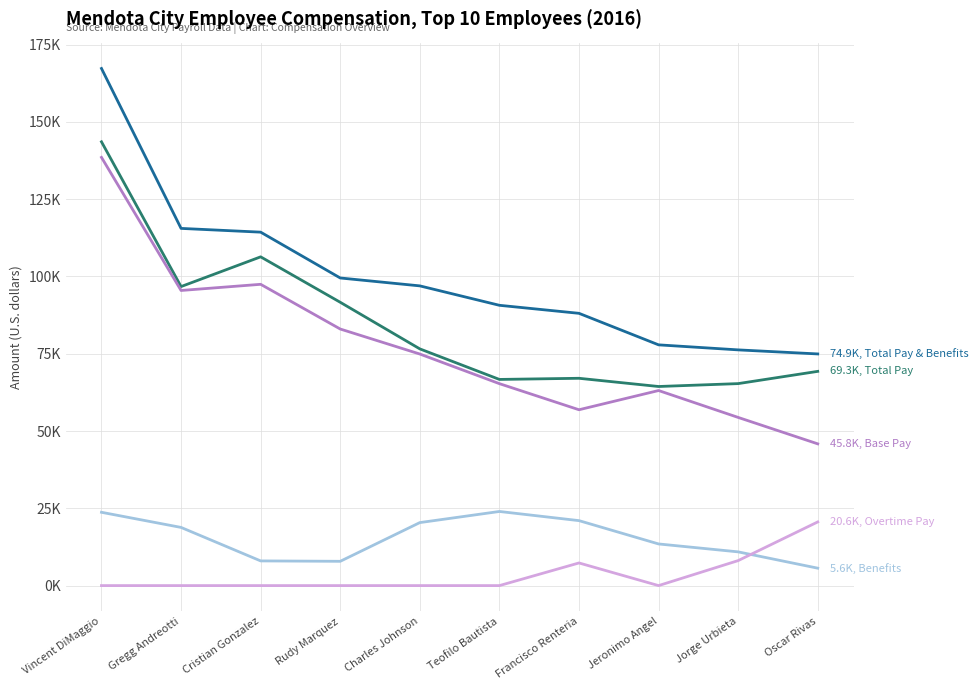

Does the chart display data point markers on the line(s)?

No